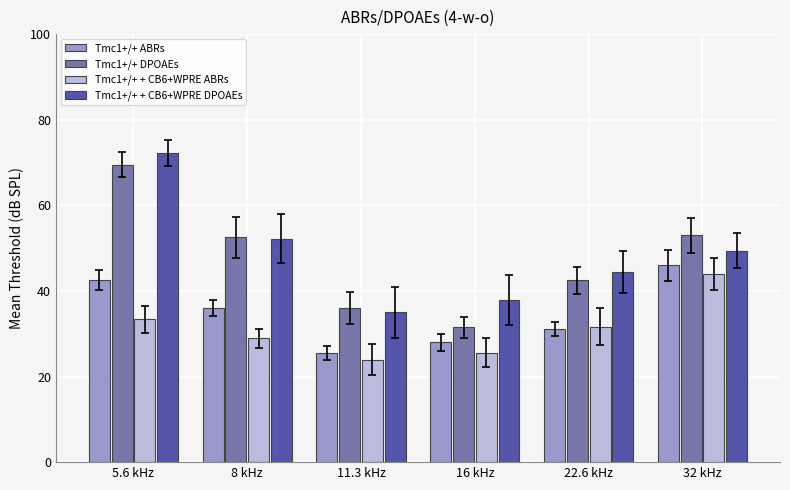

How many values in the Tmc1+/+ DPOAEs series exceed 52?

3